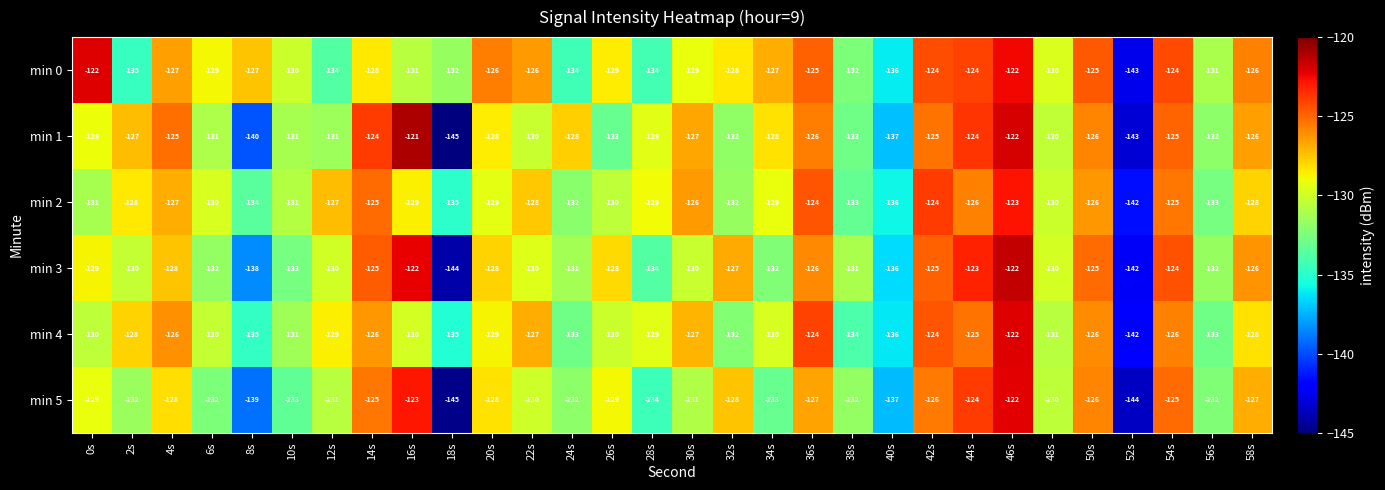

True or false: min 0 has a value of -131 at 56s.

True